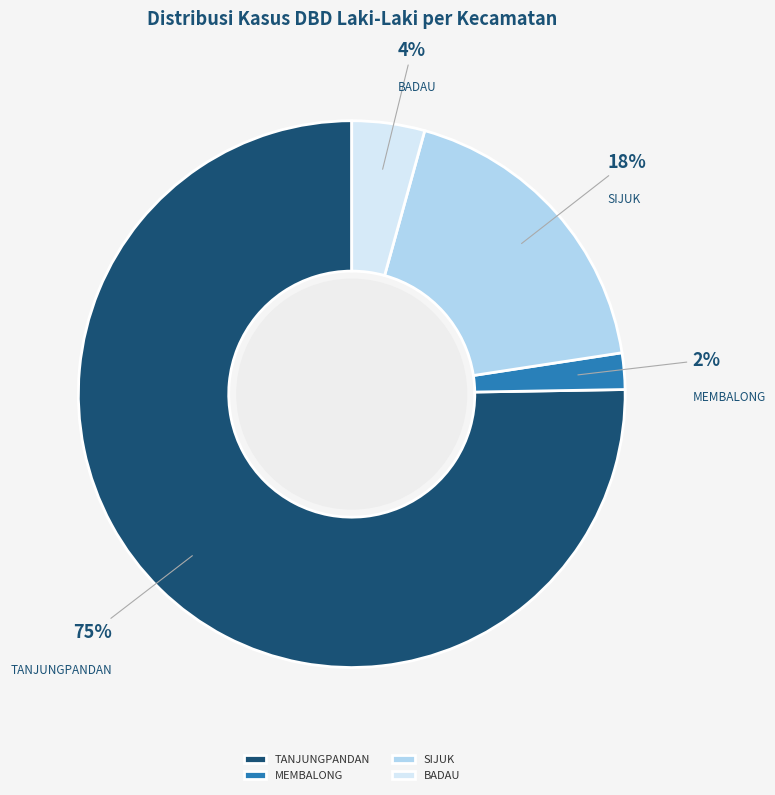

What is the largest slice in the pie chart?

TANJUNGPANDAN